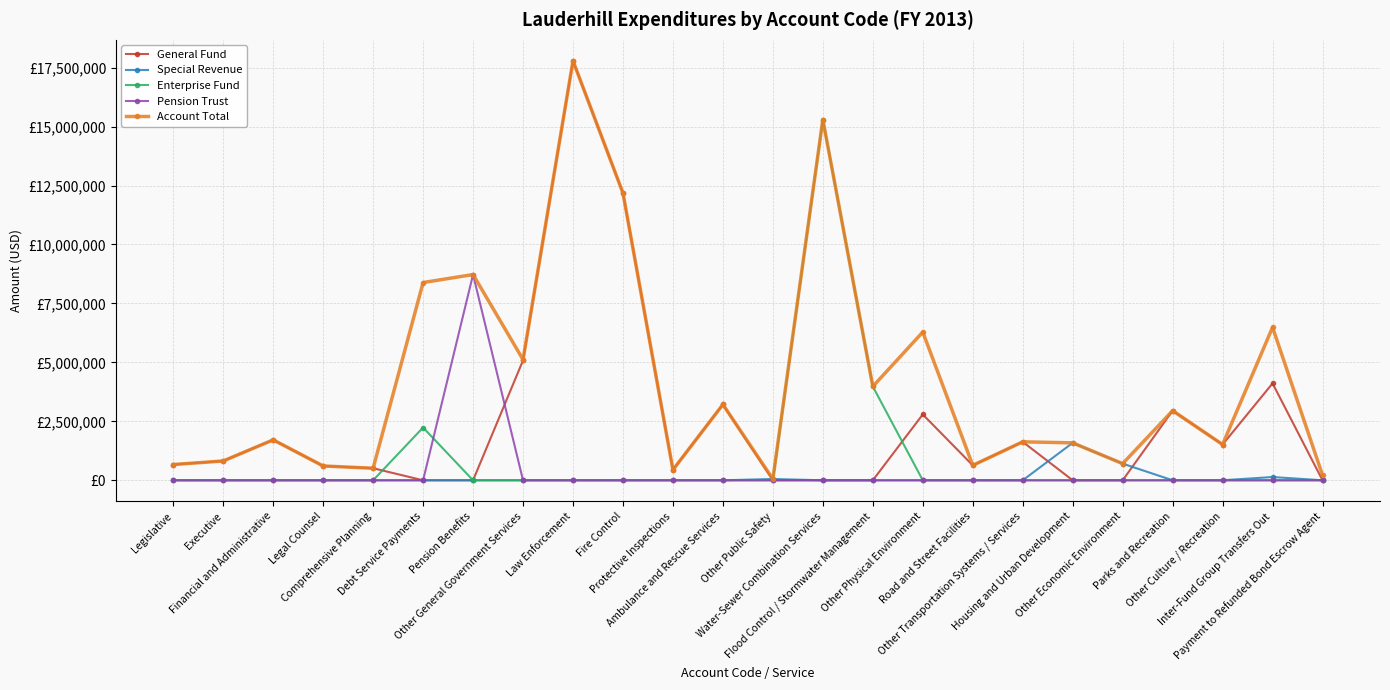

What is the label of the 14th point from the right?

Protective Inspections